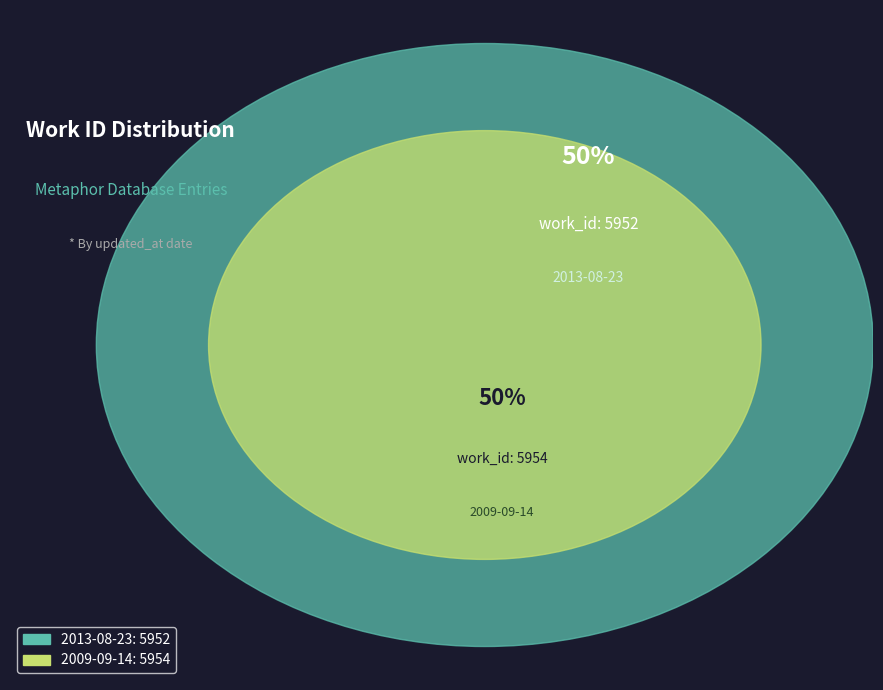

Is the sum of 2009-09-14 and 2013-08-23 greater than half?

Yes